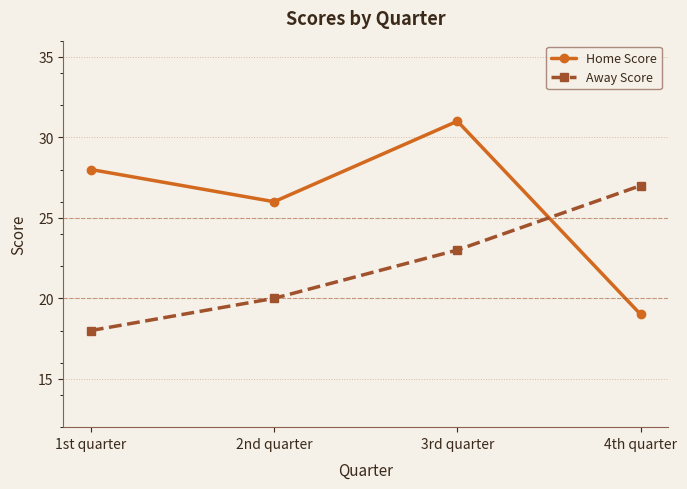

True or false: Away Score has more than 2 points higher than both neighbors.

False